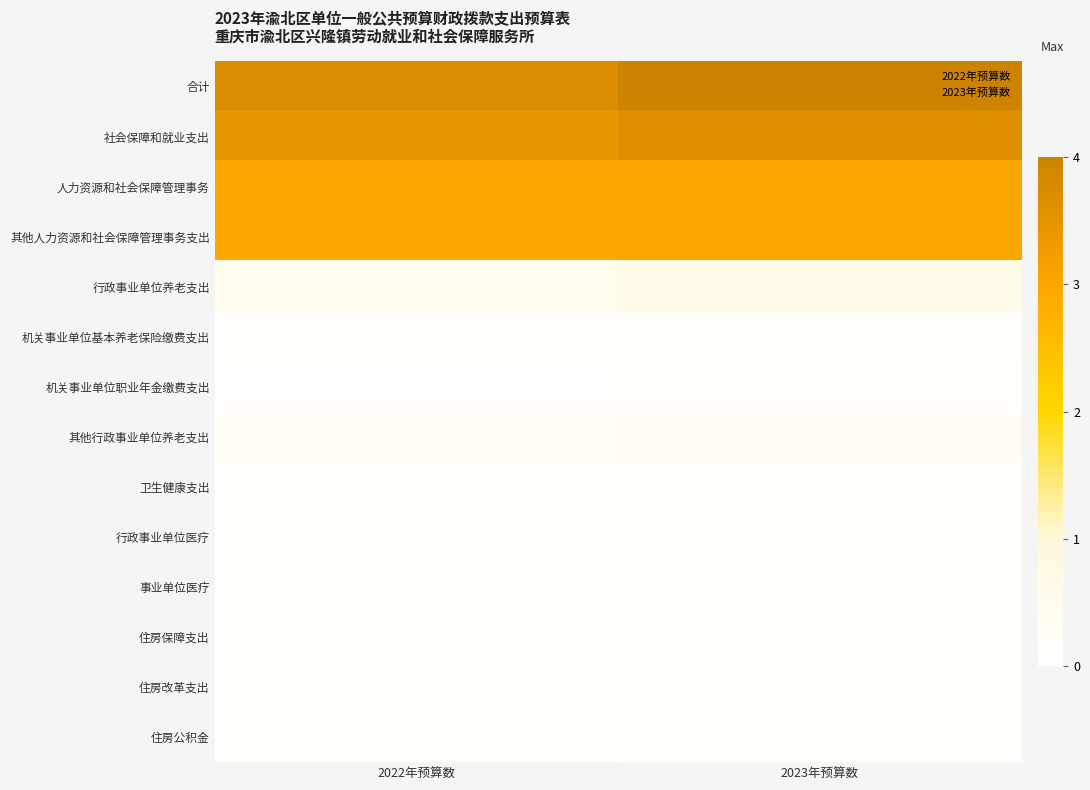

At how many categories does at least one series exceed 768195?

2